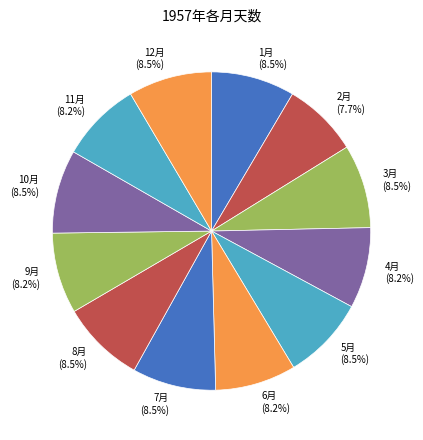

What is the ratio of the value at 7月 to the value at 11月?

1.0